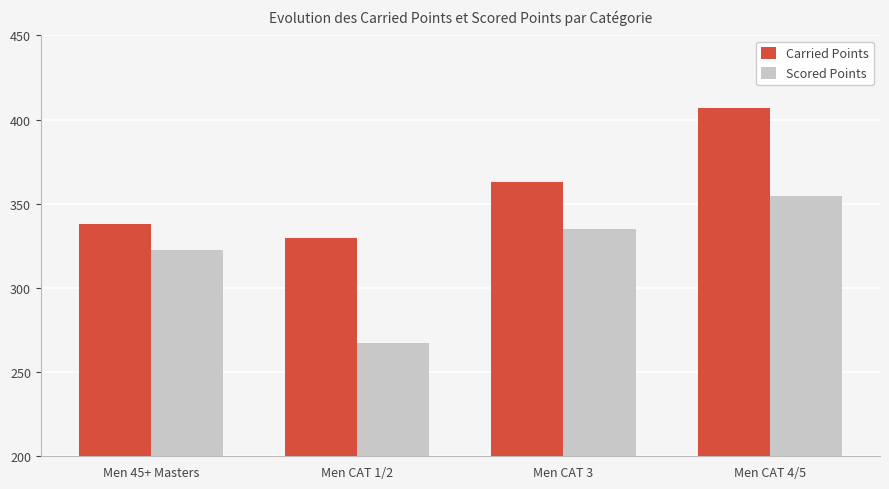

Which series has the largest range (max minus min)?

Scored Points